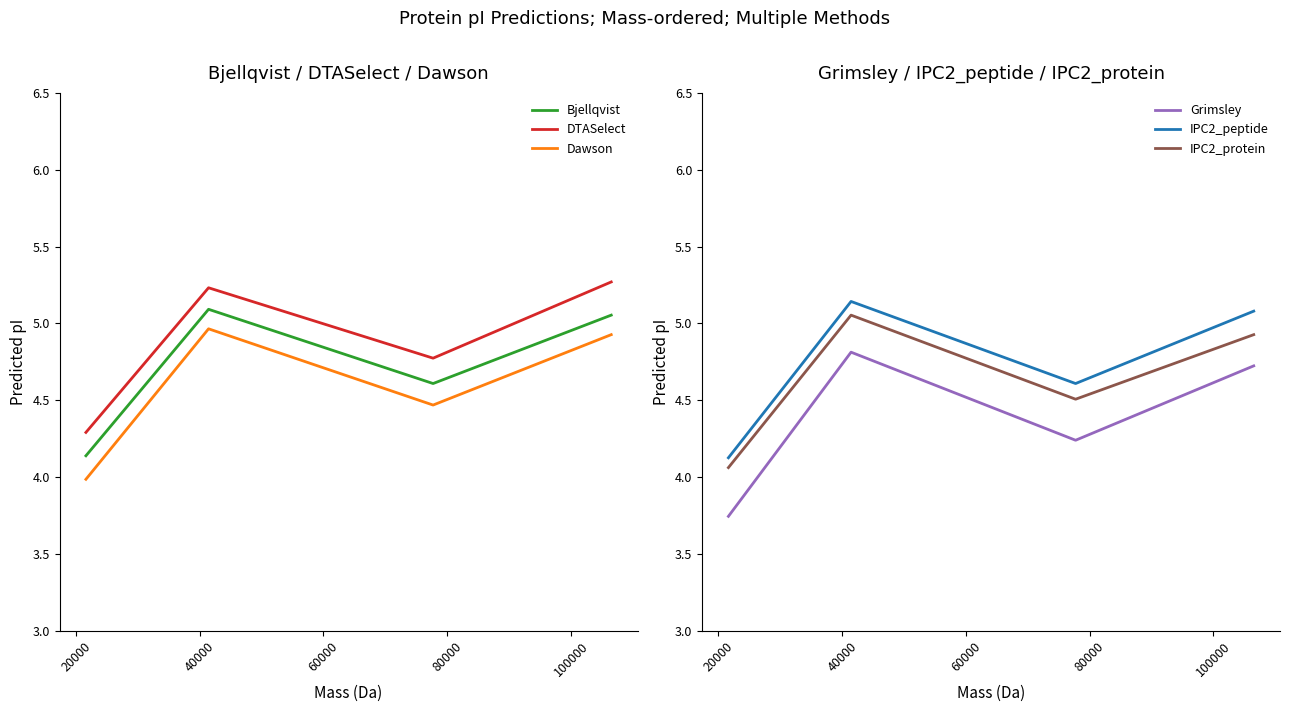

True or false: IPC2_peptide and IPC2_protein cross at least once.

False